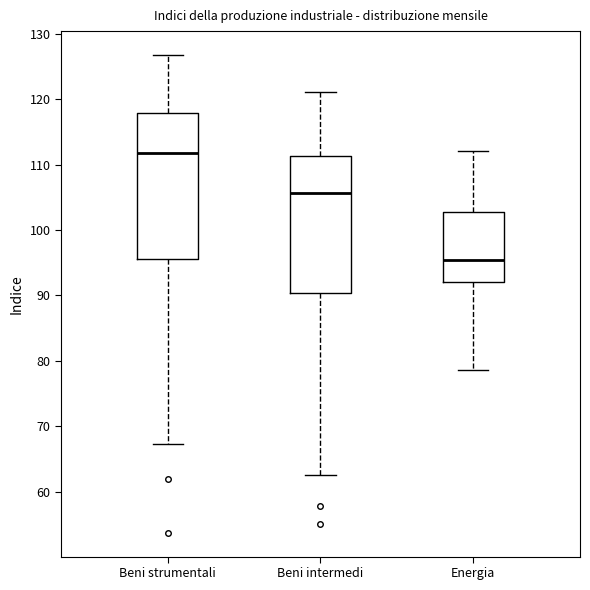

Which box is the tallest, from its lower edge to its upper edge?

Beni strumentali